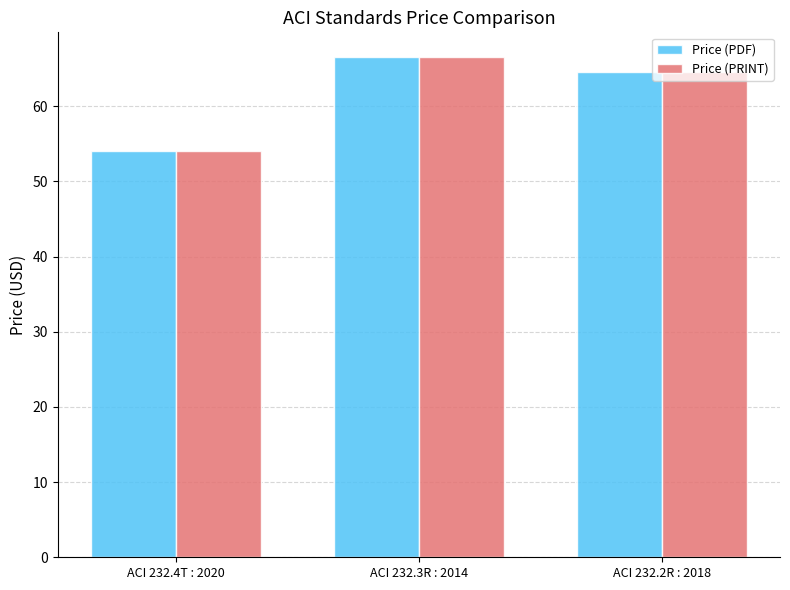

What is the total value across all series at ACI 232.3R : 2014?

133.0